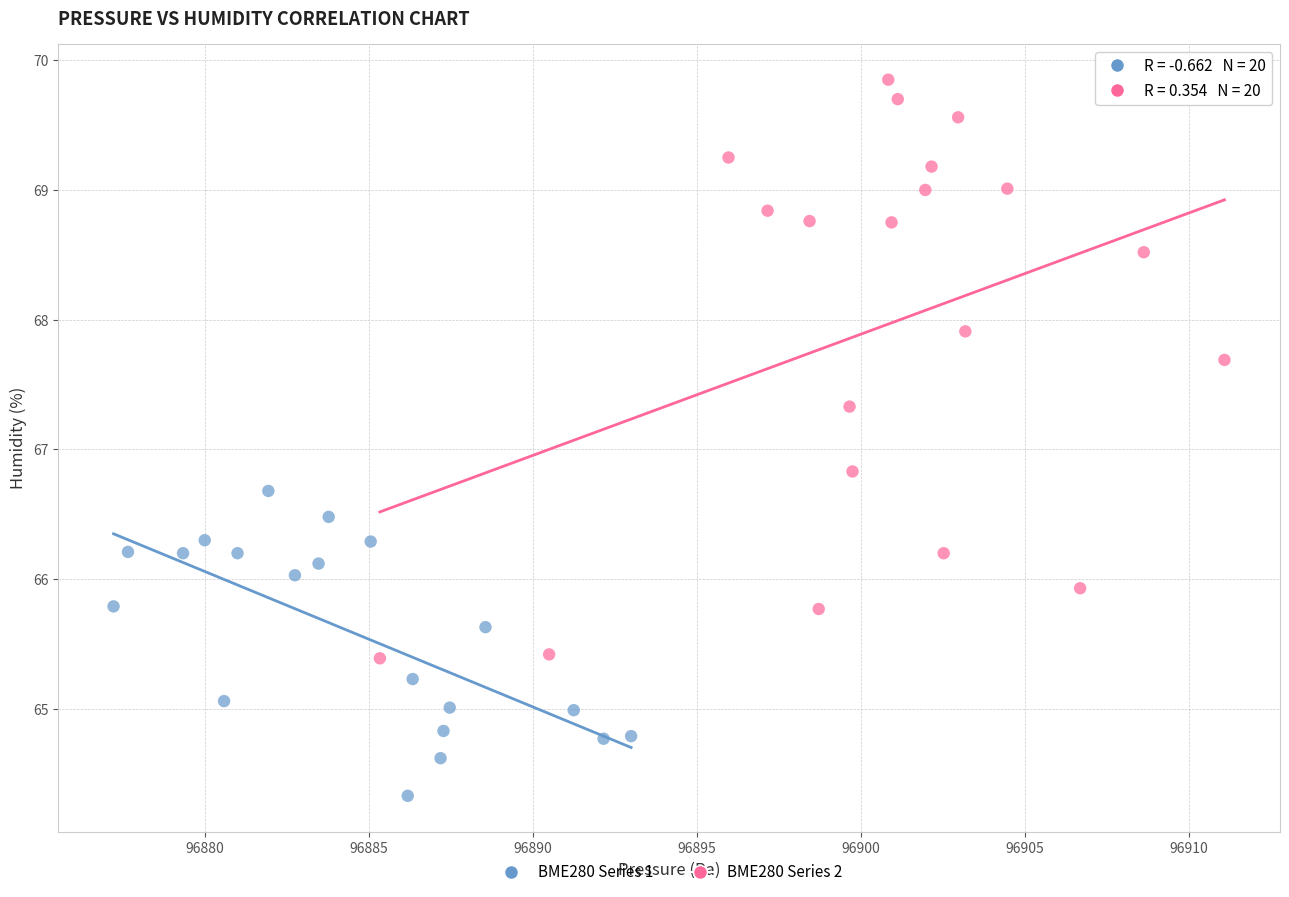

Which series has the largest Y range (max minus min)?

BME280 Series 2